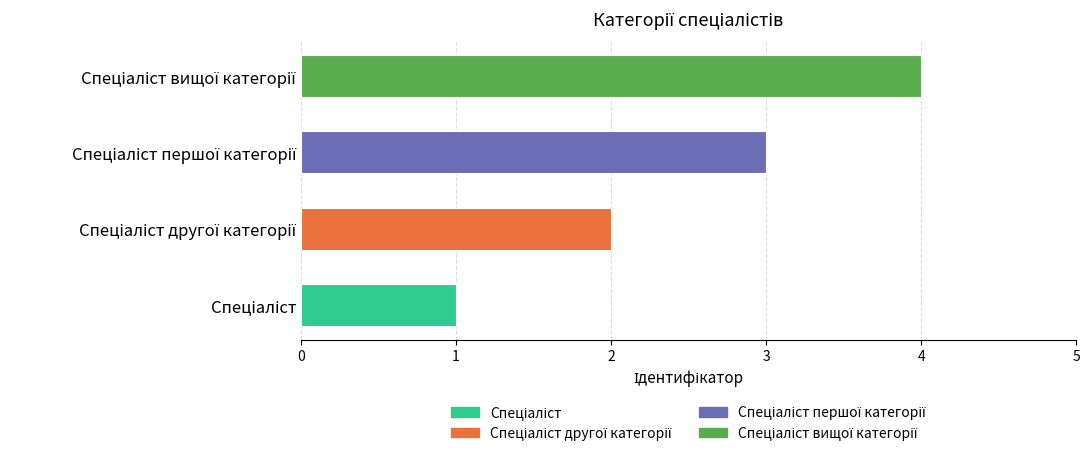

What is the sum of all values?

10